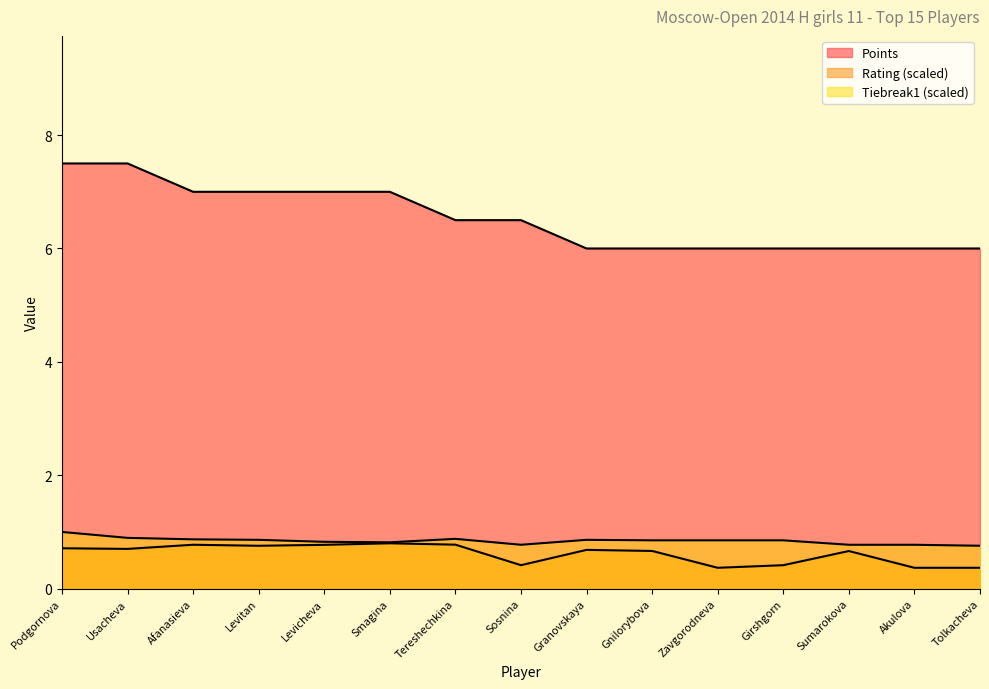

What are all the series names shown in the legend?

Rating, Points, Tiebreak1